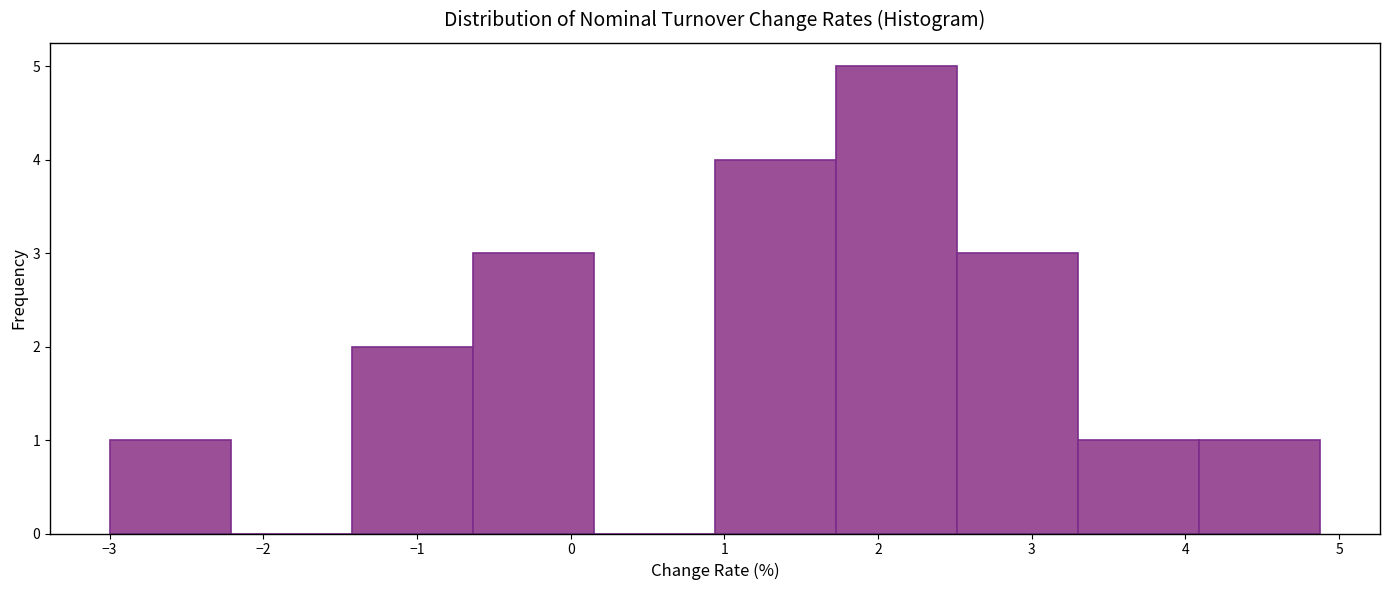

Reading left to right, list every bar in this chart as the range it spans on the x-axis followed by its height. Neither the bar edges nor the heights are printed on the chart, so give them approximately, as read against the axes.

-3.0 to -2.2: 1
-2.2 to -1.4: 0
-1.4 to -0.6: 2
-0.6 to 0.2: 3
0.2 to 0.9: 0
0.9 to 1.7: 4
1.7 to 2.5: 5
2.5 to 3.3: 3
3.3 to 4.1: 1
4.1 to 4.9: 1